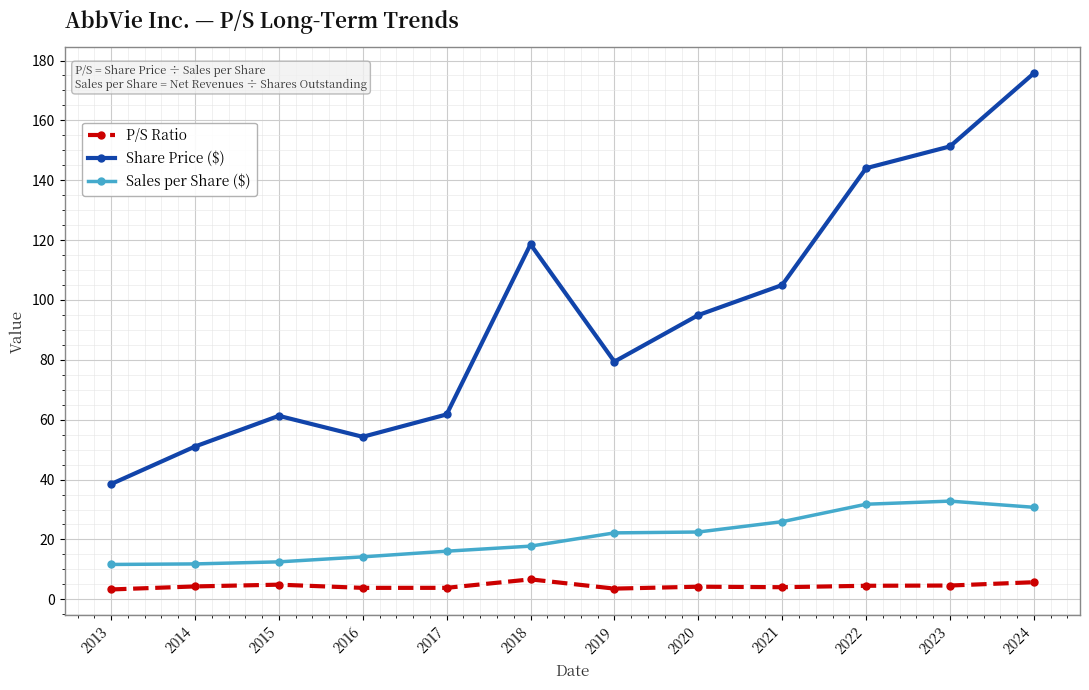

True or false: Sales per Share ($) has more than 0 interior local peaks.

True